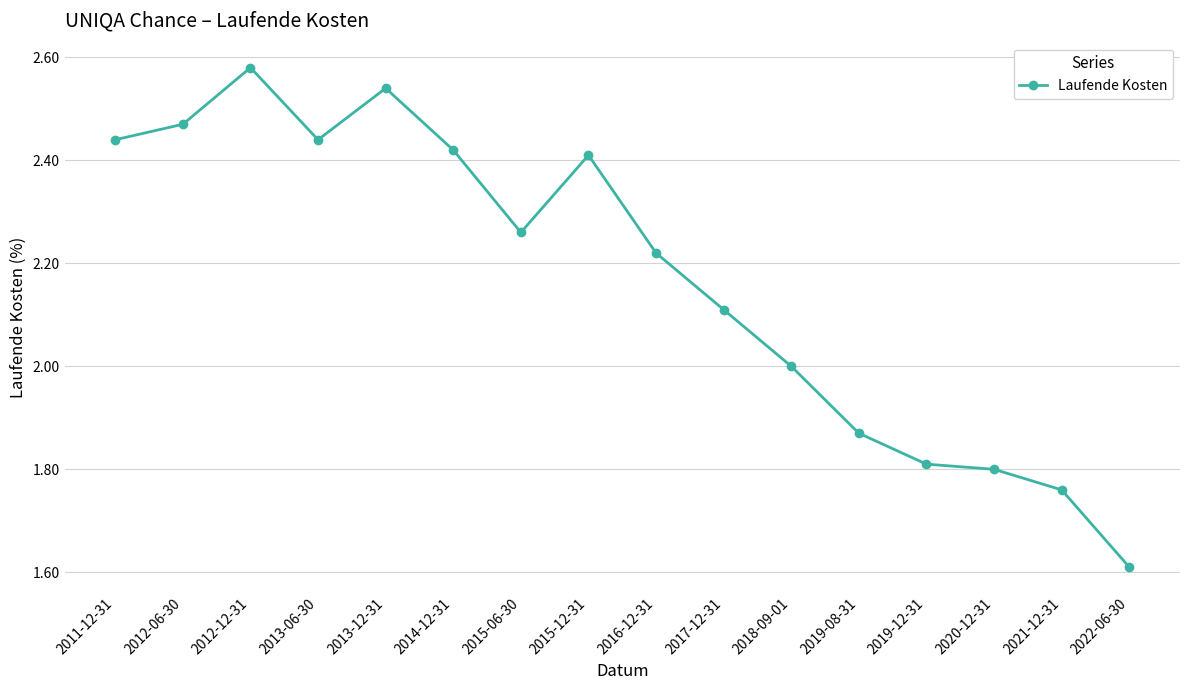

What is the difference between the values at 2013-12-31 and 2017-12-31?

0.4